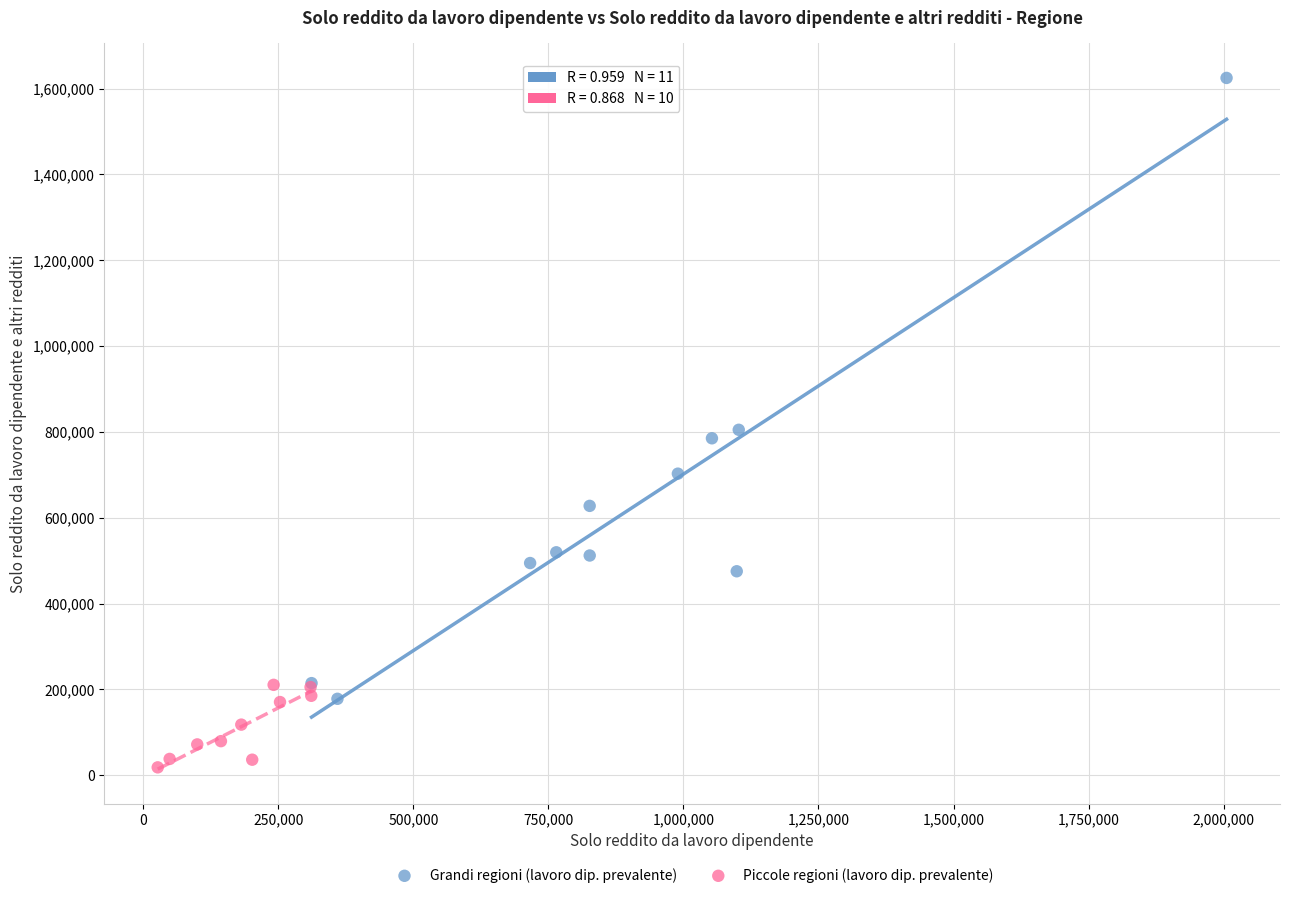

What are all the series names shown in the legend?

Grandi regioni (lavoro dip. prevalente), Piccole regioni (lavoro dip. prevalente)